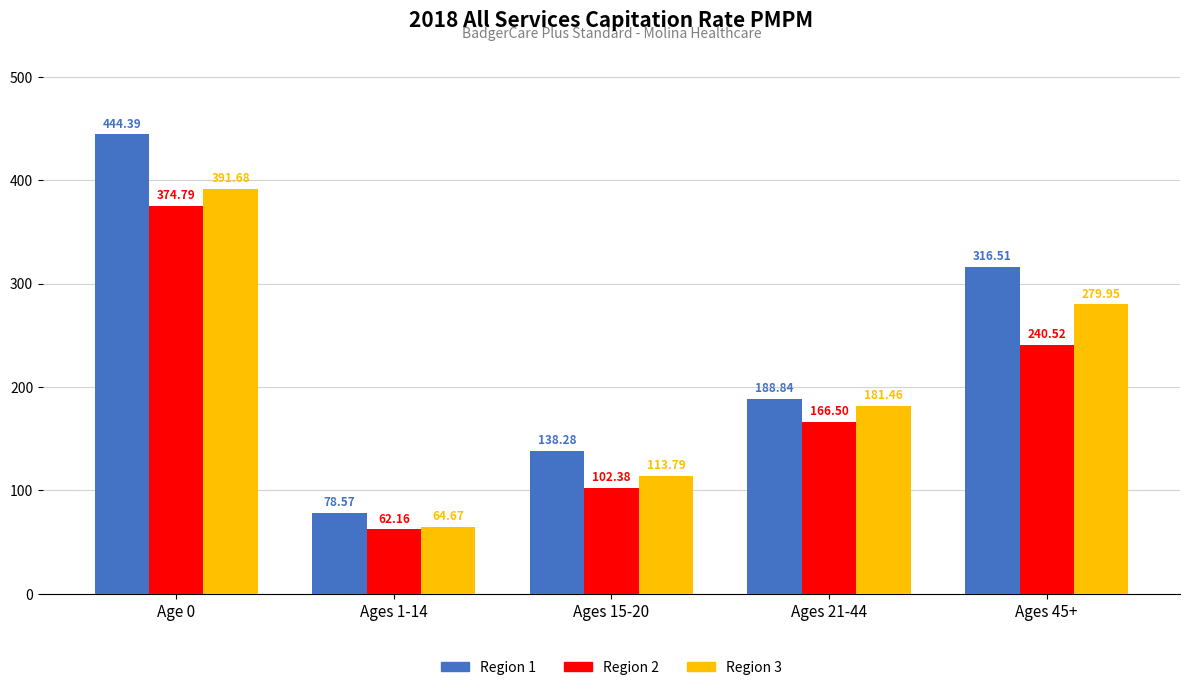

How many bars are there in total?

15